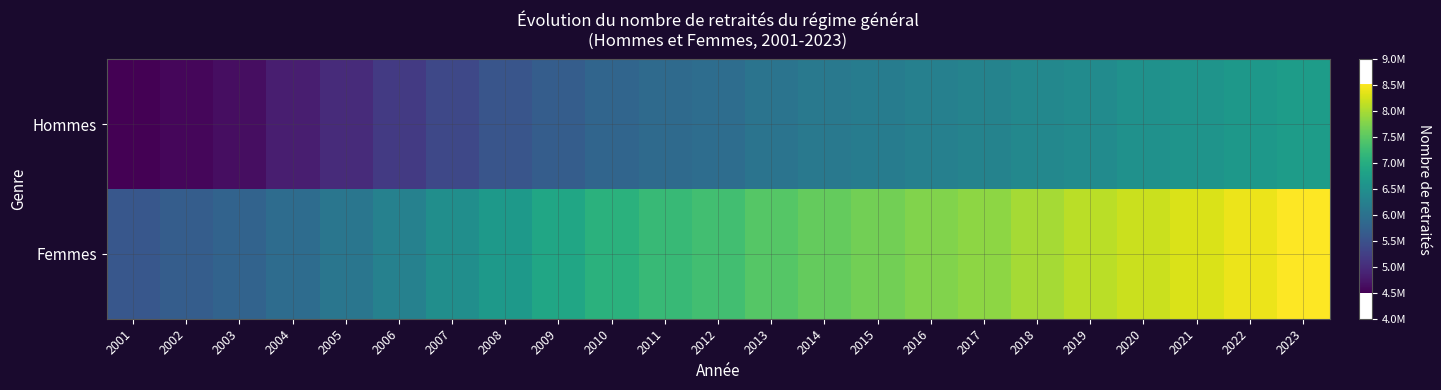

How many categories are shown in the chart?

23